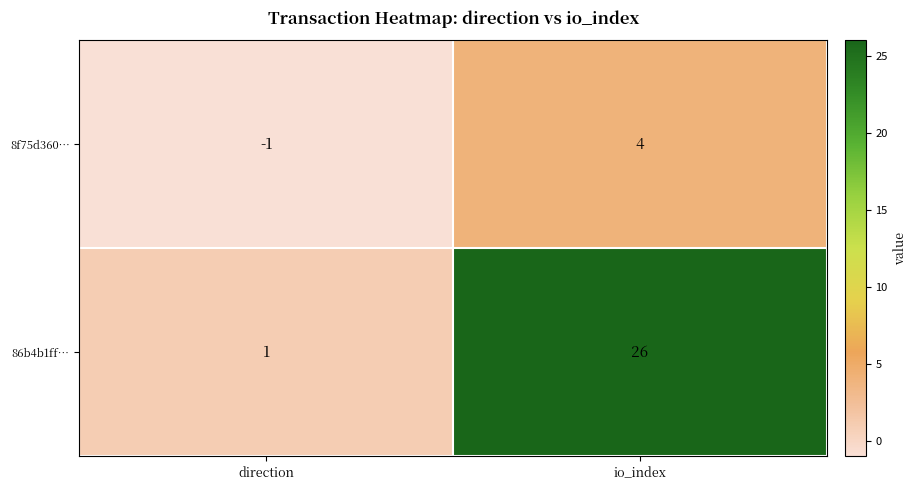

The value of 8f75d360… at direction is -1. True or false?

True